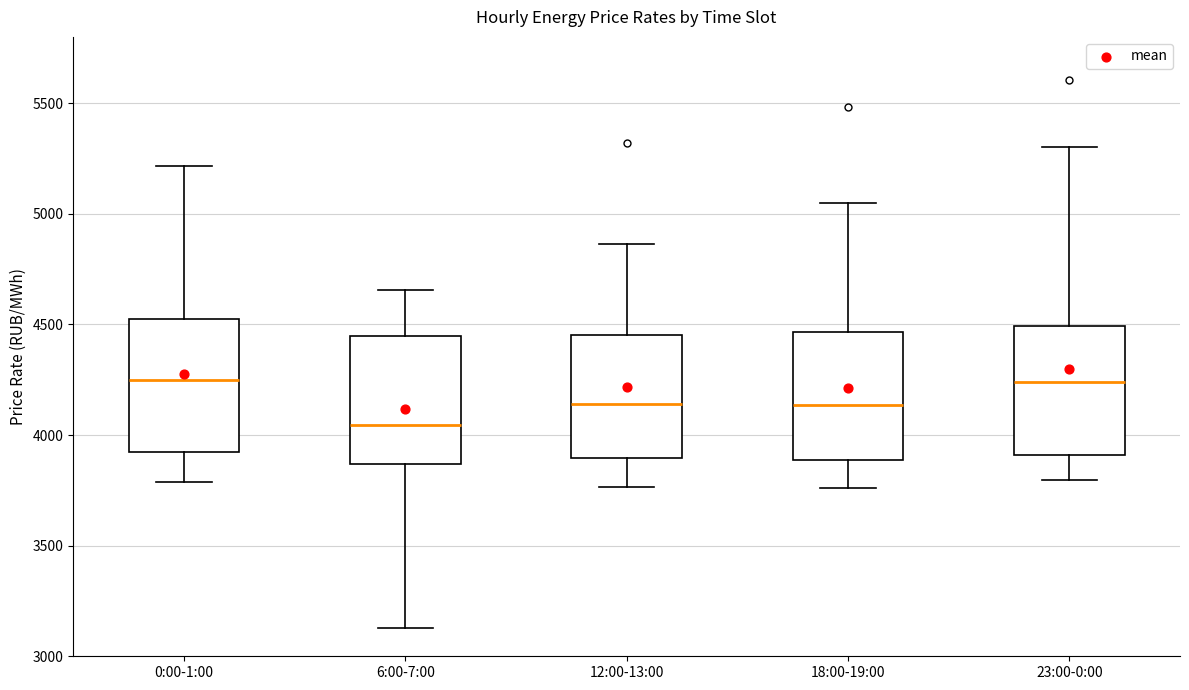

Reading left to right, read every box against the y-axis: the position of its median line, the range the box covers, and the ends of its whiskers. The values are not printed on the chart, so give them approximately, as read against the axis.

0:00-1:00: median 4250, box 3900 to 4500, whiskers 3800 to 5200
6:00-7:00: median 4050, box 3850 to 4450, whiskers 3150 to 4650
12:00-13:00: median 4150, box 3900 to 4450, whiskers 3750 to 4850
18:00-19:00: median 4150, box 3900 to 4450, whiskers 3750 to 5050
23:00-0:00: median 4250, box 3900 to 4500, whiskers 3800 to 5300